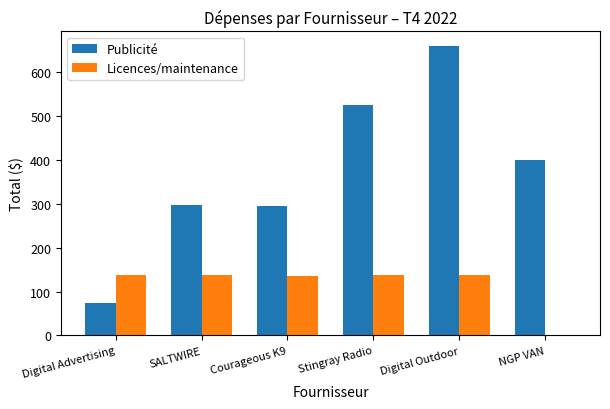

What is the total value across all series at SALTWIRE?

434.9